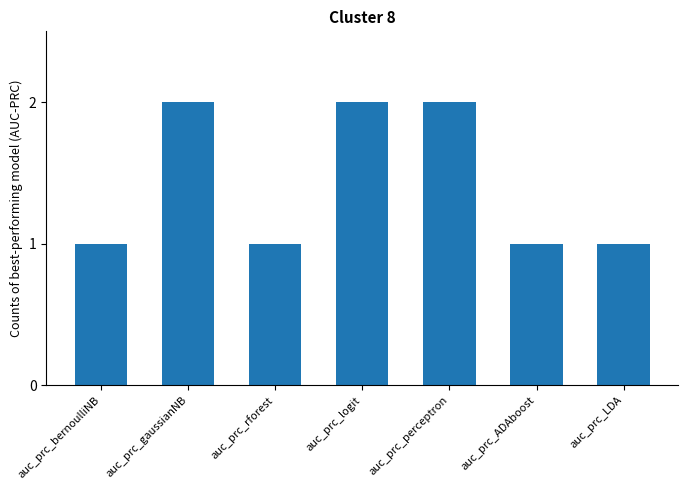

Reading right to left, what are all the values shown in this chart?

1	1	2	2	1	2	1